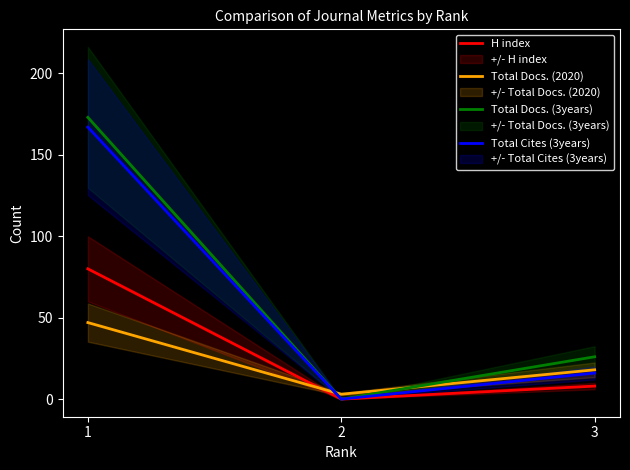

Rank the categories by Total Docs. (3years) value from highest to lowest.

1, 3, 2